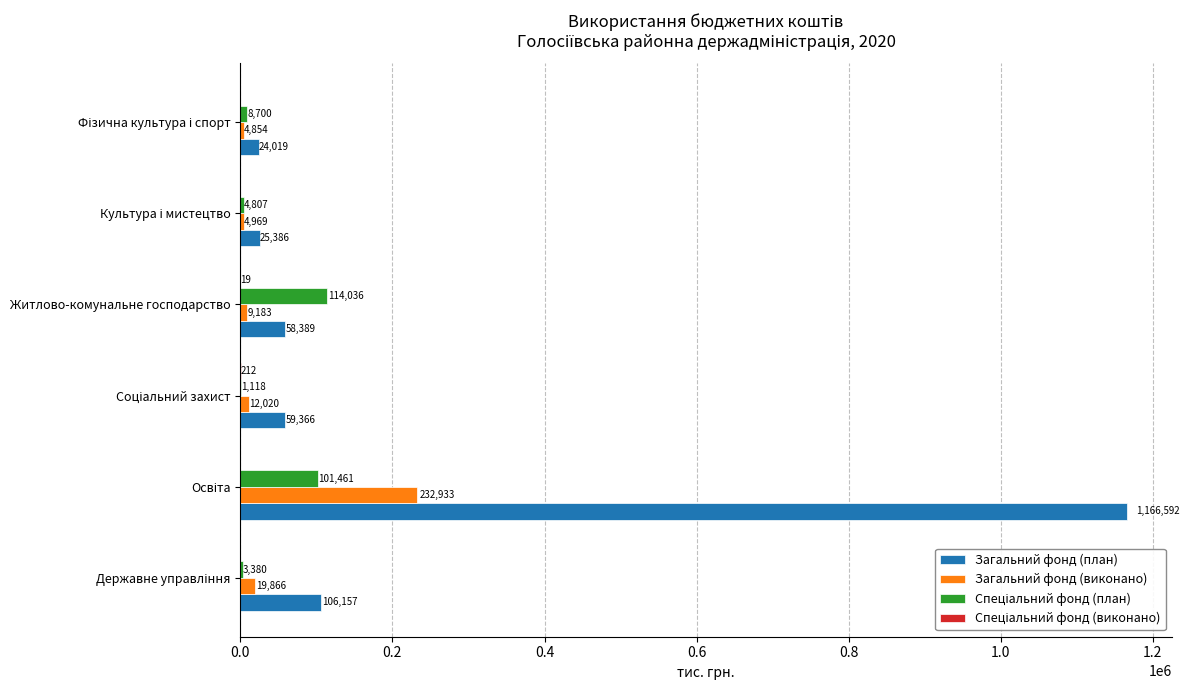

What is the maximum value shown in the chart?

1166592.3